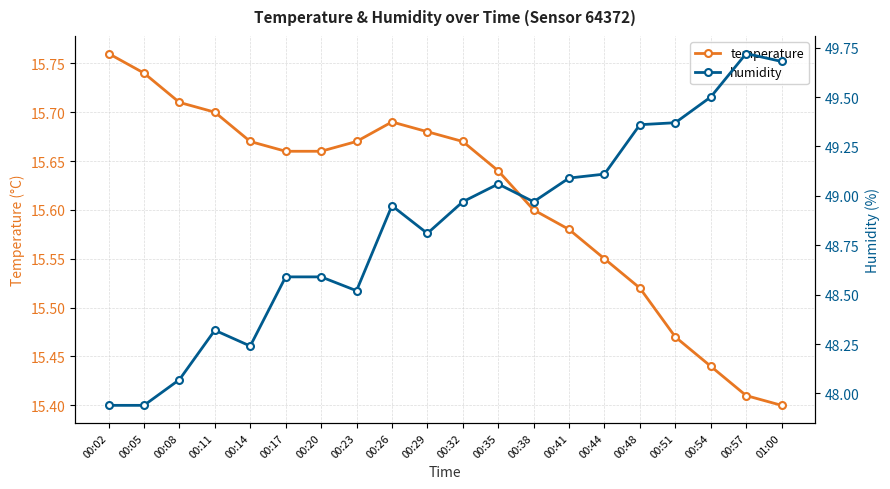

Which category has the highest value across all series?

00:57